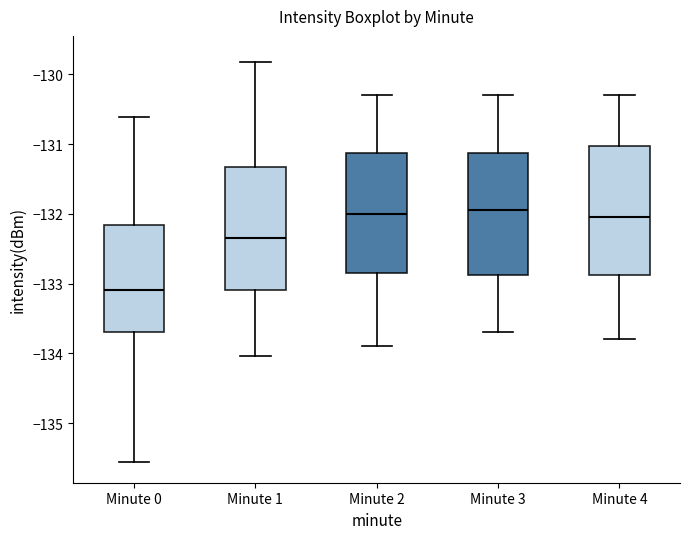

Reading left to right, transcribe this box plot: for each box, give where its median line is, the range the box spans, and where its two whiskers end, as read against the y-axis. The values are not printed on the chart, so give them approximately, as read against the axis.

Minute 0: median -133.1, box -133.7 to -132.2, whiskers -135.6 to -130.6
Minute 1: median -132.3, box -133.1 to -131.3, whiskers -134.0 to -129.8
Minute 2: median -132.0, box -132.8 to -131.1, whiskers -133.9 to -130.3
Minute 3: median -131.9, box -132.9 to -131.1, whiskers -133.7 to -130.3
Minute 4: median -132.0, box -132.9 to -131.0, whiskers -133.8 to -130.3